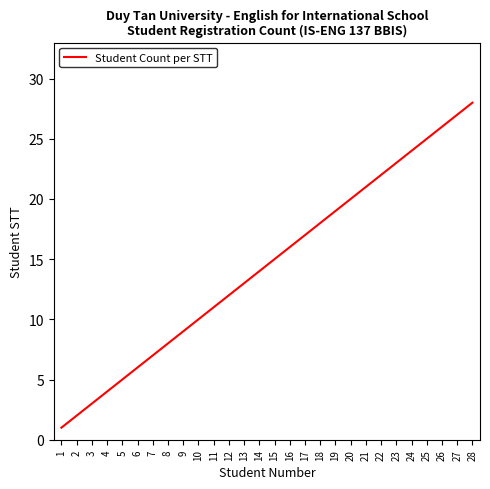

What is the minimum value shown in the chart?

1